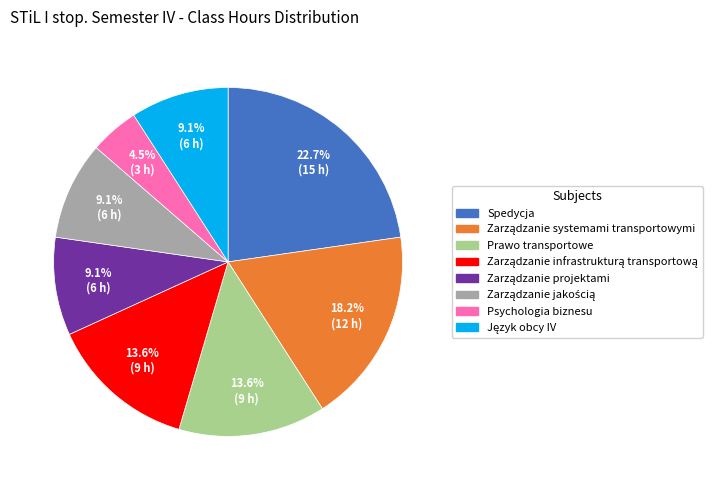

What is the largest slice in the pie chart?

Spedycja